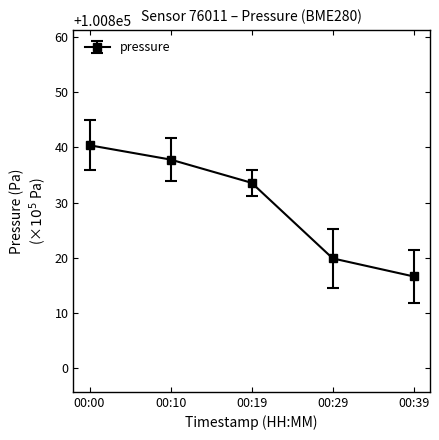

Reading right to left, transcribe all the data shown in this chart.

100816.6	100819.9	100833.6	100837.8	100840.4